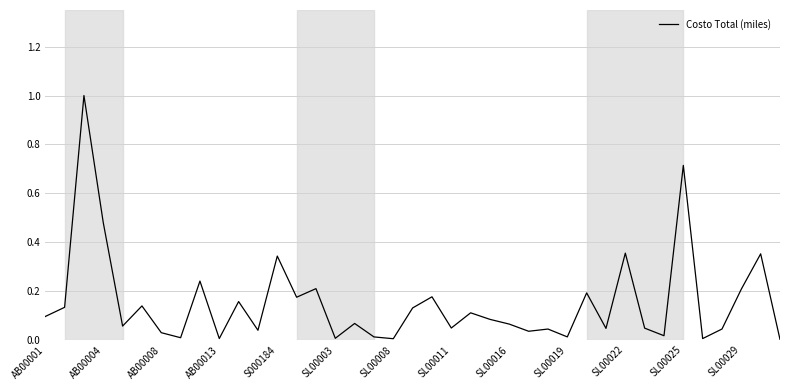

Does the chart have visible grid lines?

Yes